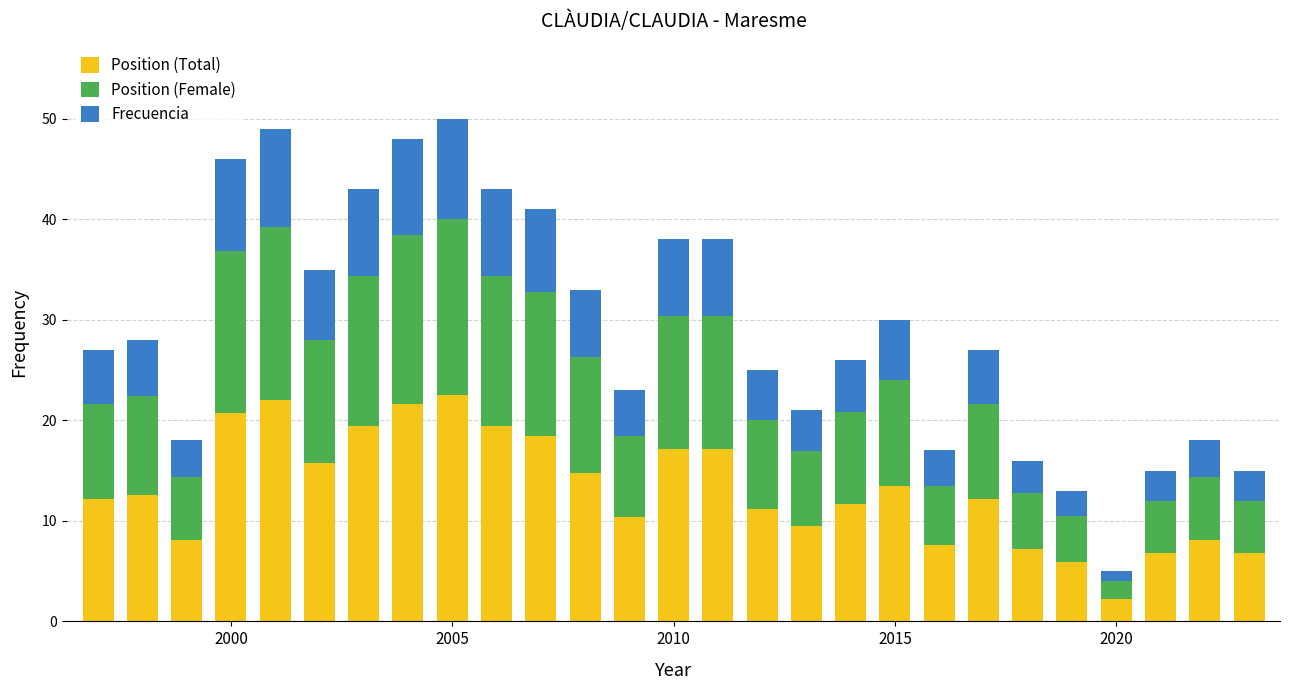

What is the lowest value of the Position (Total) series?

2.2